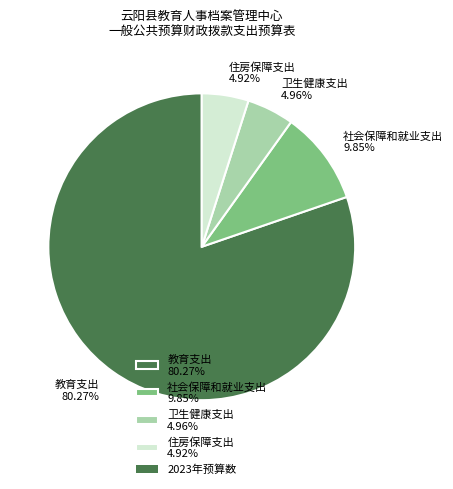

Is there a majority slice in this chart?

Yes